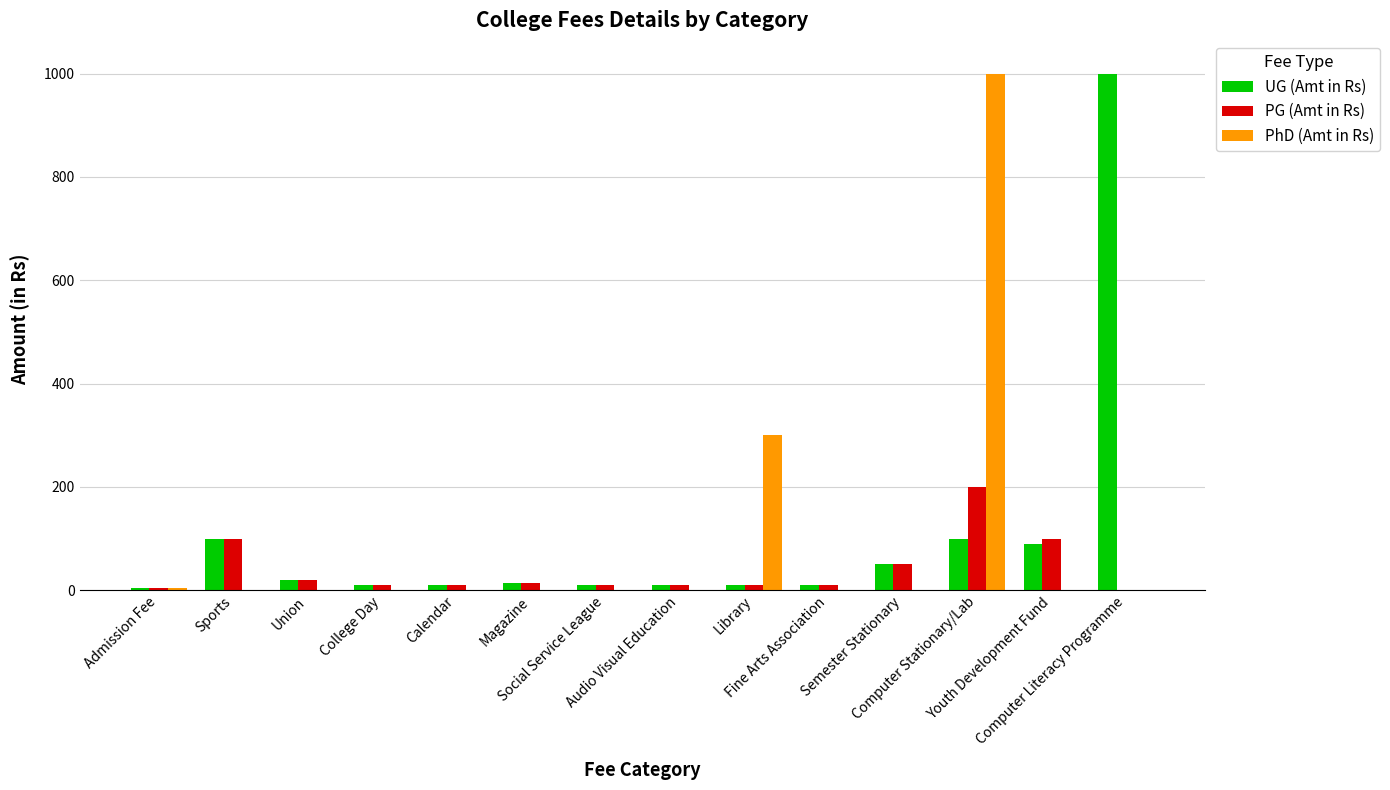

The value of PG (Amt in Rs) at Computer Stationary/Lab is 200. True or false?

True